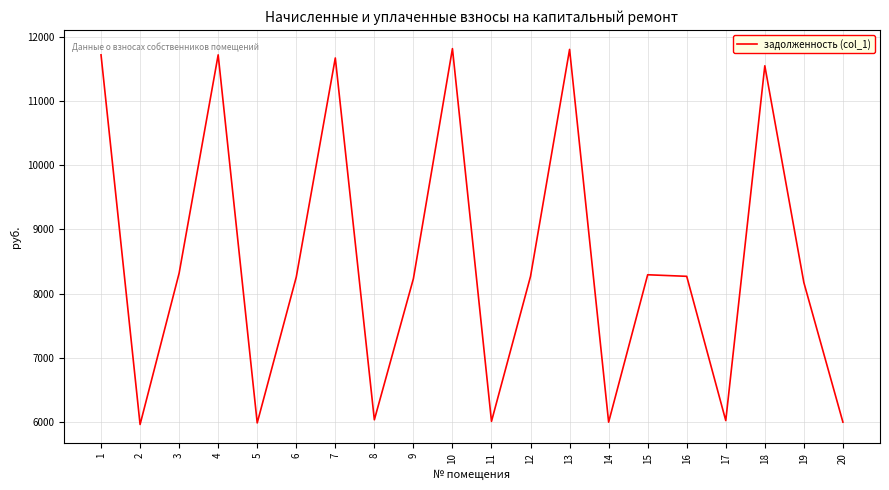

What is the minimum value shown in the chart?

5962.7